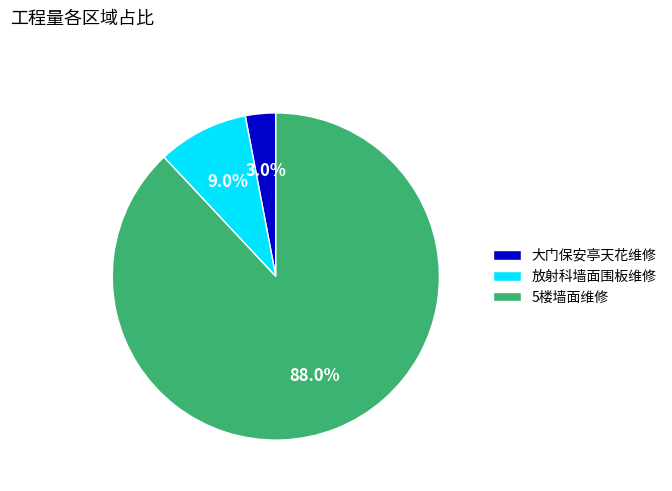

Which slice is the largest?

5楼墙面维修